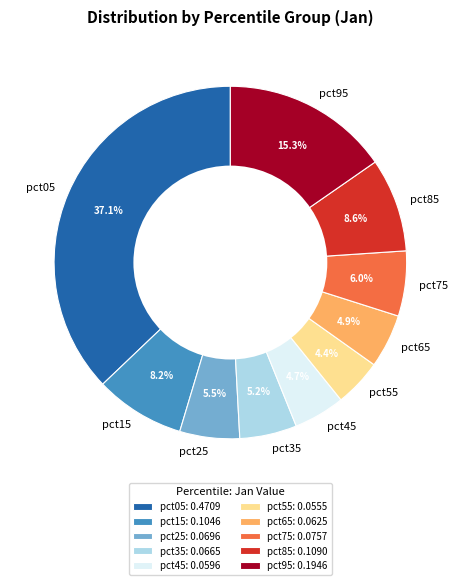

True or false: pct35 accounts for 1% of the total.

False